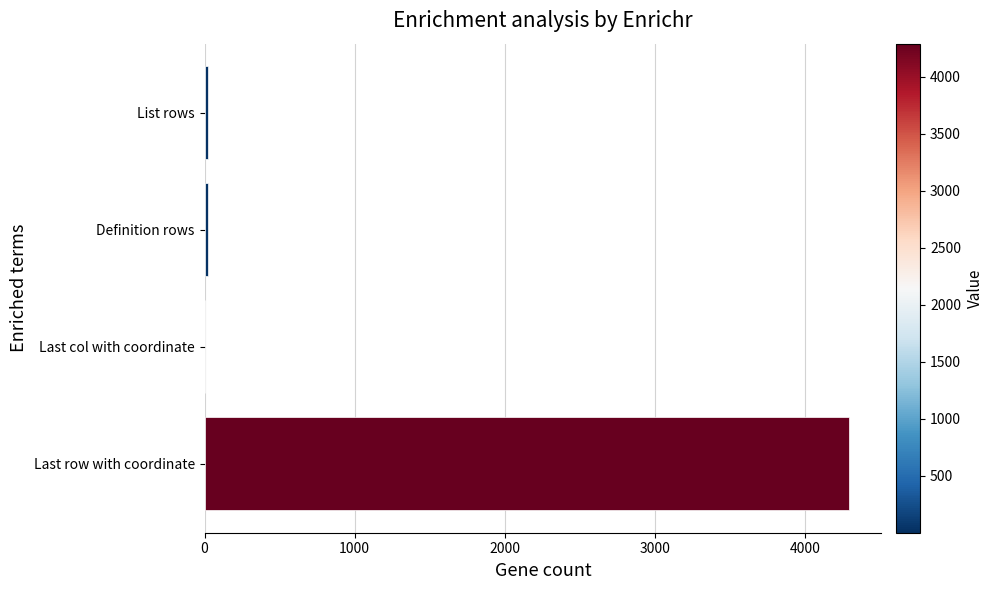

Which has a higher value, List rows or Last row with coordinate?

Last row with coordinate